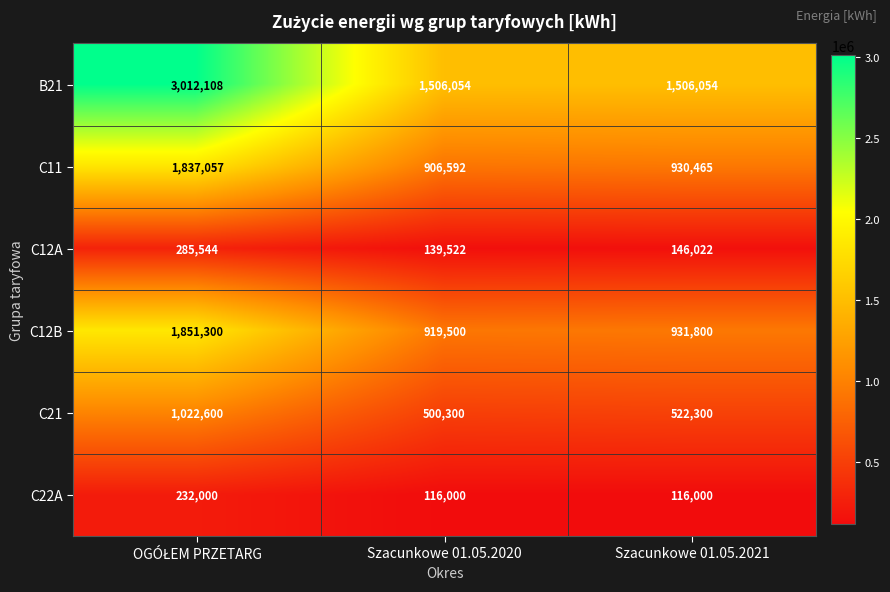

True or false: C12B has a value of 919500 at Szacunkowe 01.05.2020.

True